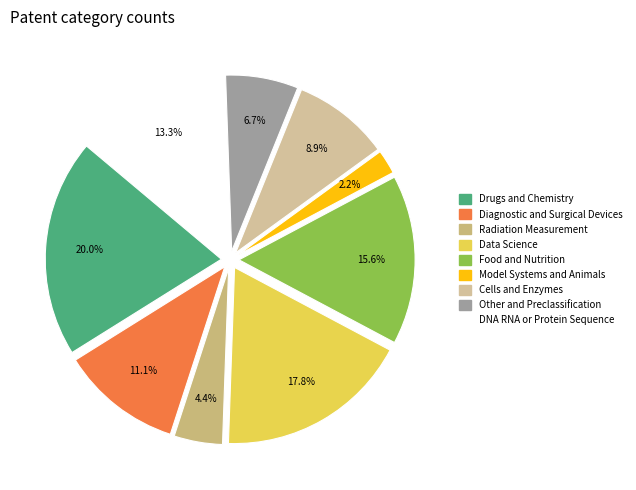

How many segments does this pie chart have?

9